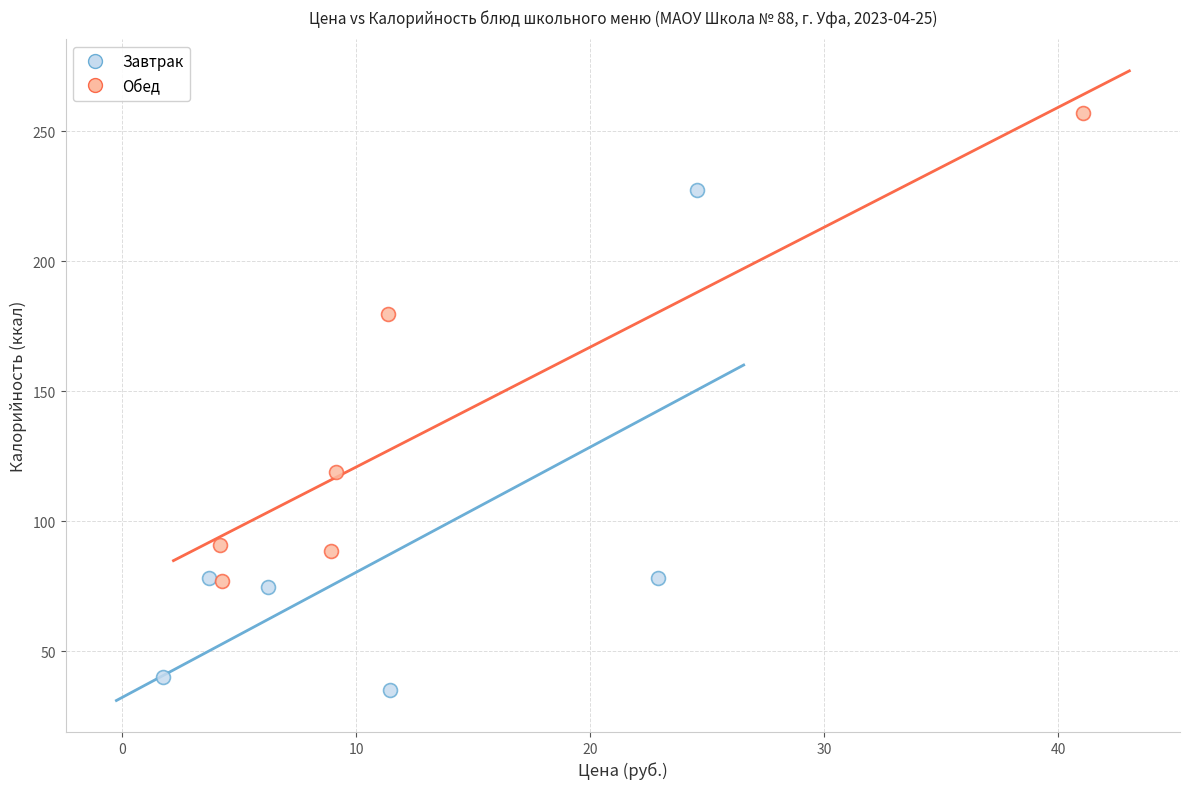

Which series contains the lowest Y value?

Завтрак